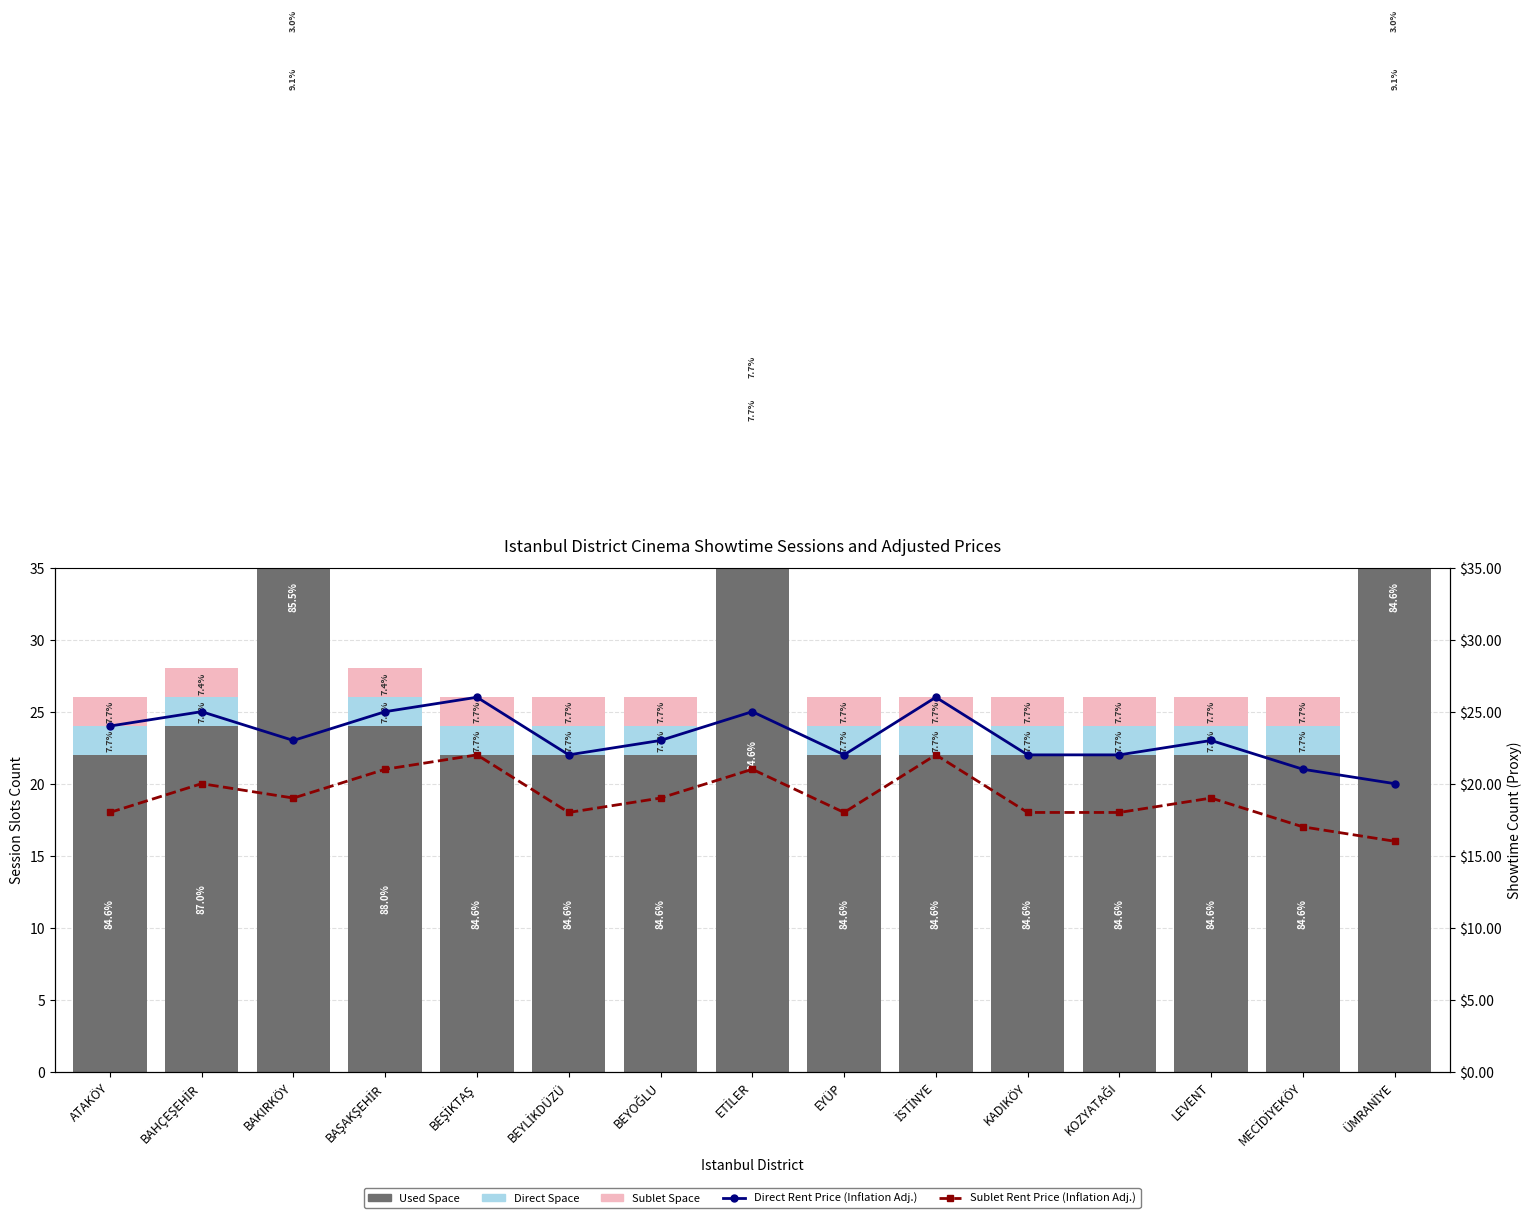

How many series are shown in this chart?

5